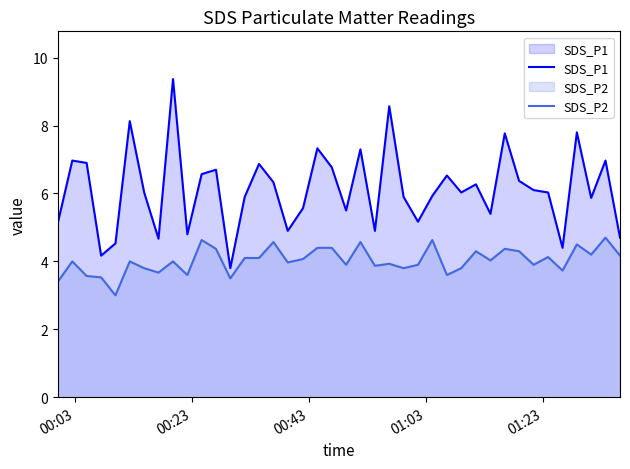

True or false: SDS_P2 and SDS_P1 cross at least once.

False